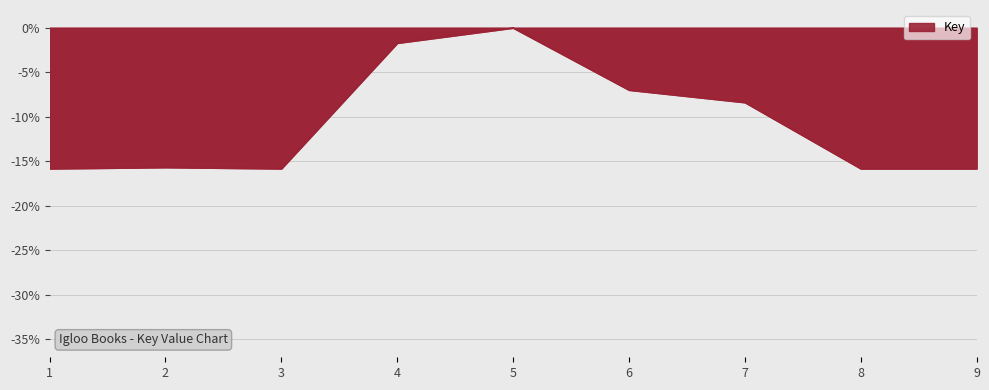

Count the number of categories in the chart.

9